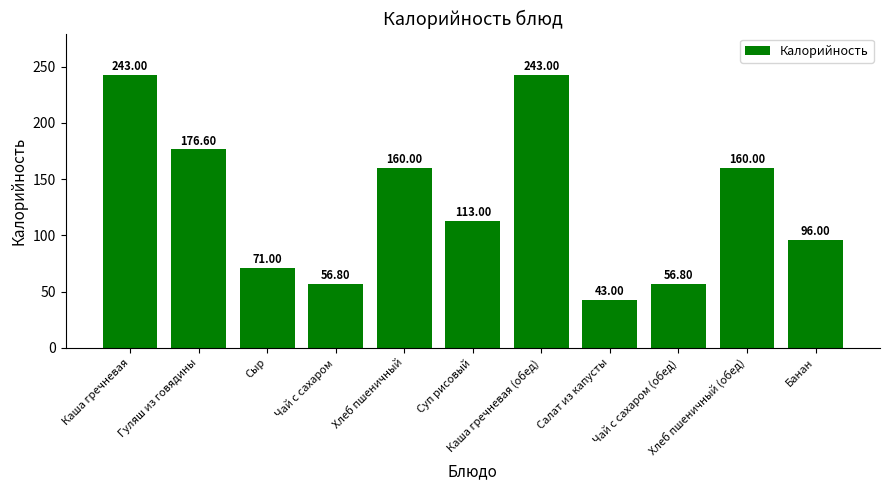

What is the ratio of the value at Хлеб пшеничный (обед) to the value at Каша гречневая (обед)?

0.7